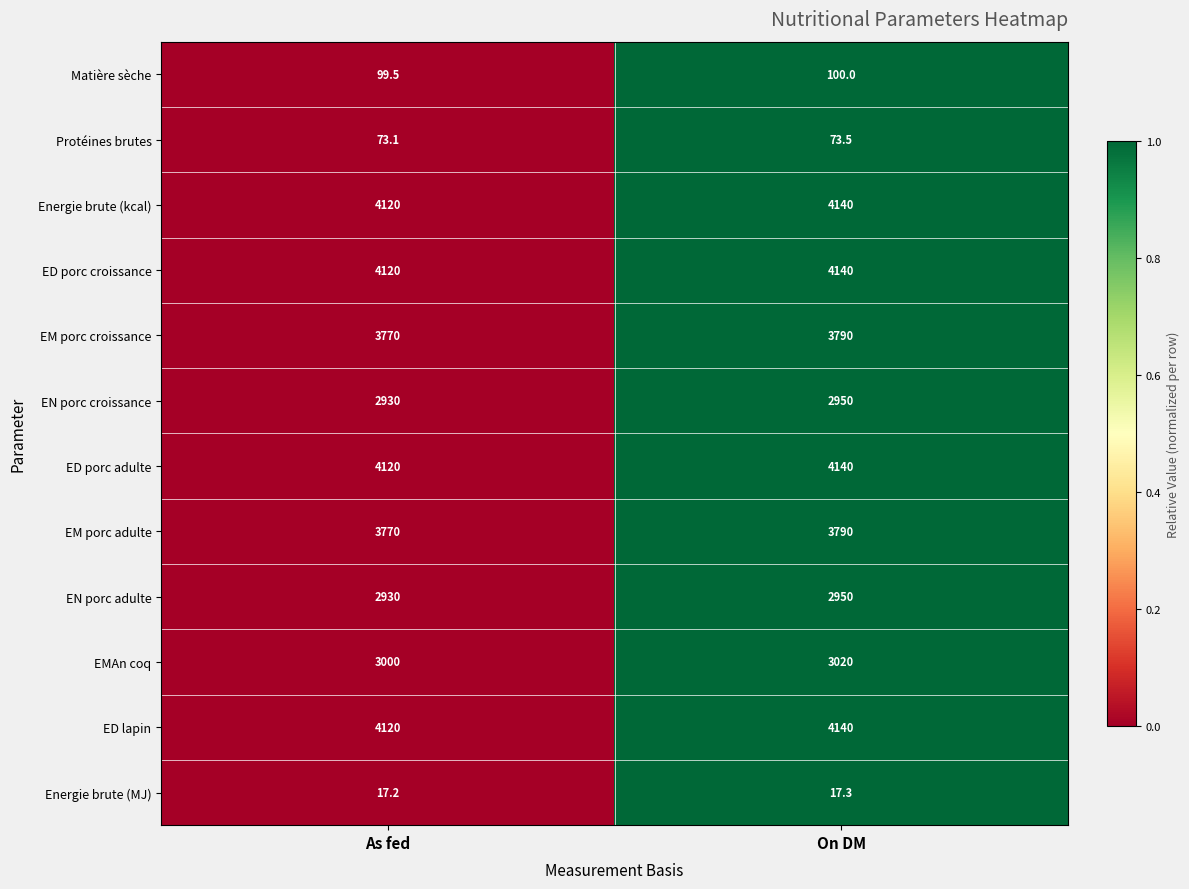

What is the approximate value of EM porc croissance at As fed?

3770.0